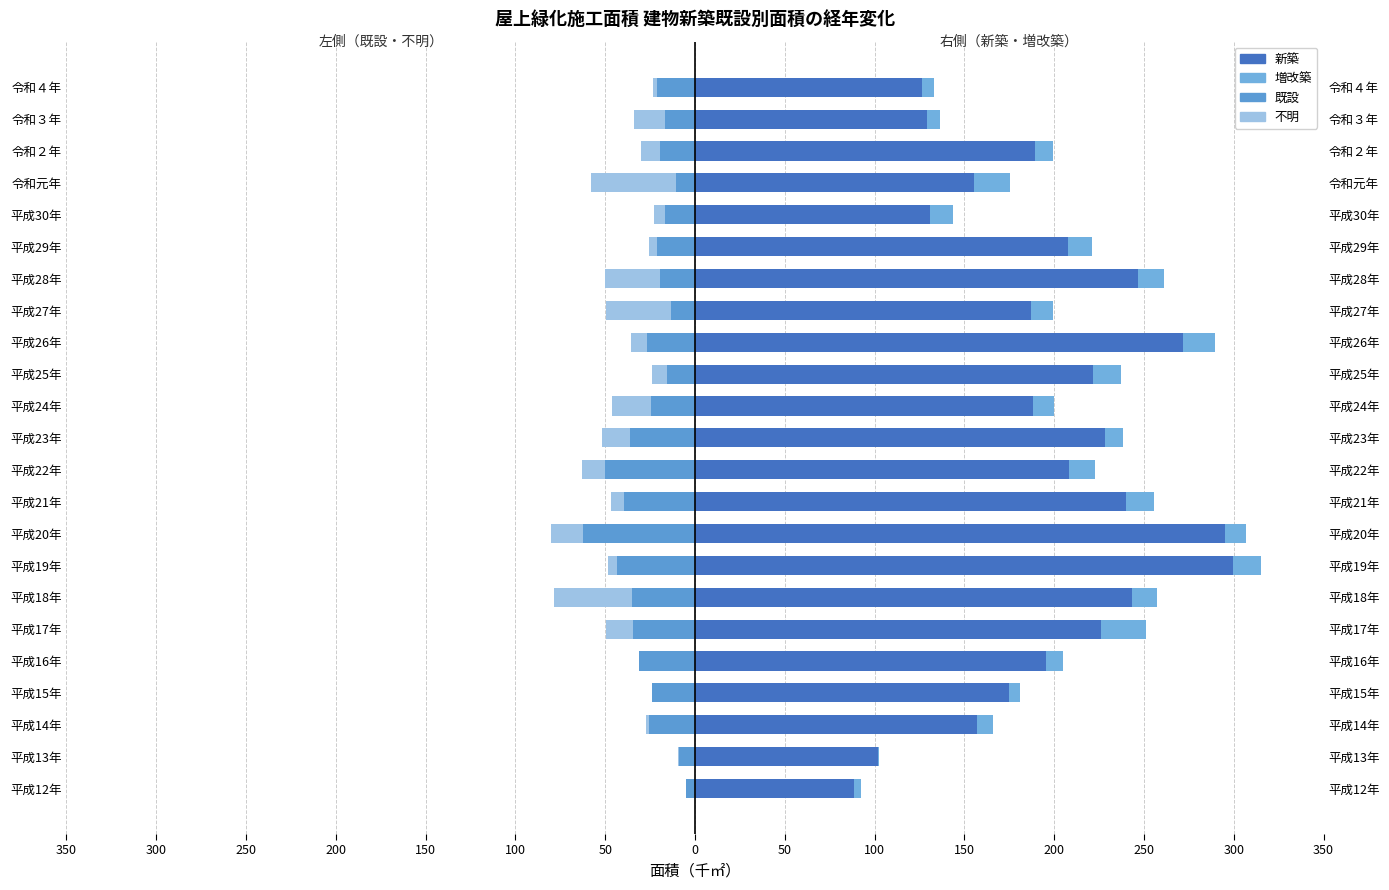

What is the highest value of the 増改築 series?

25.1